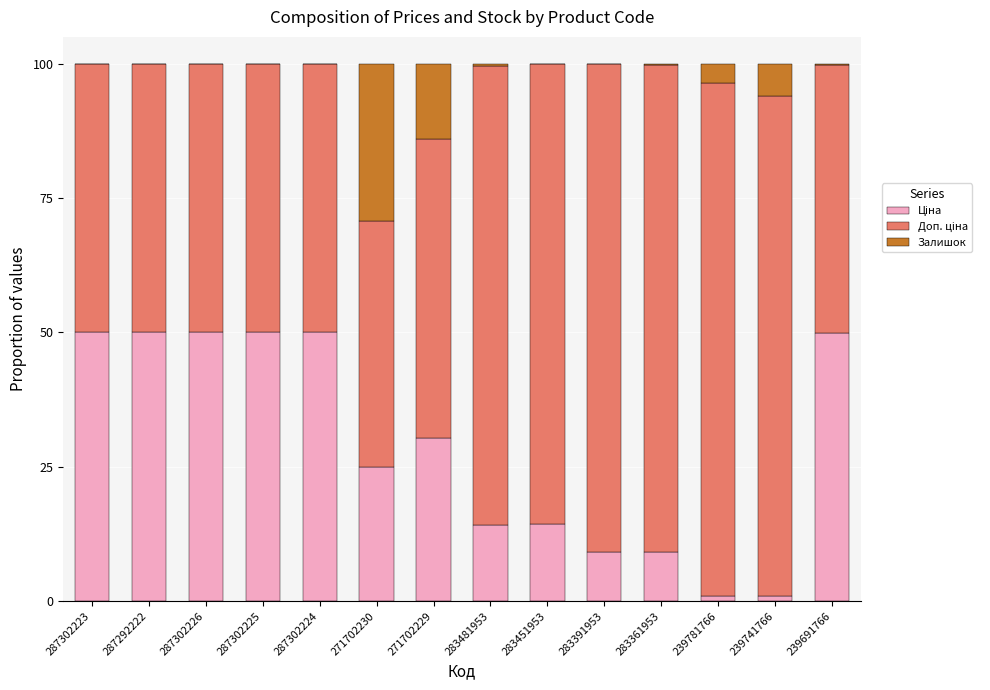

How many categories are shown in the chart?

14